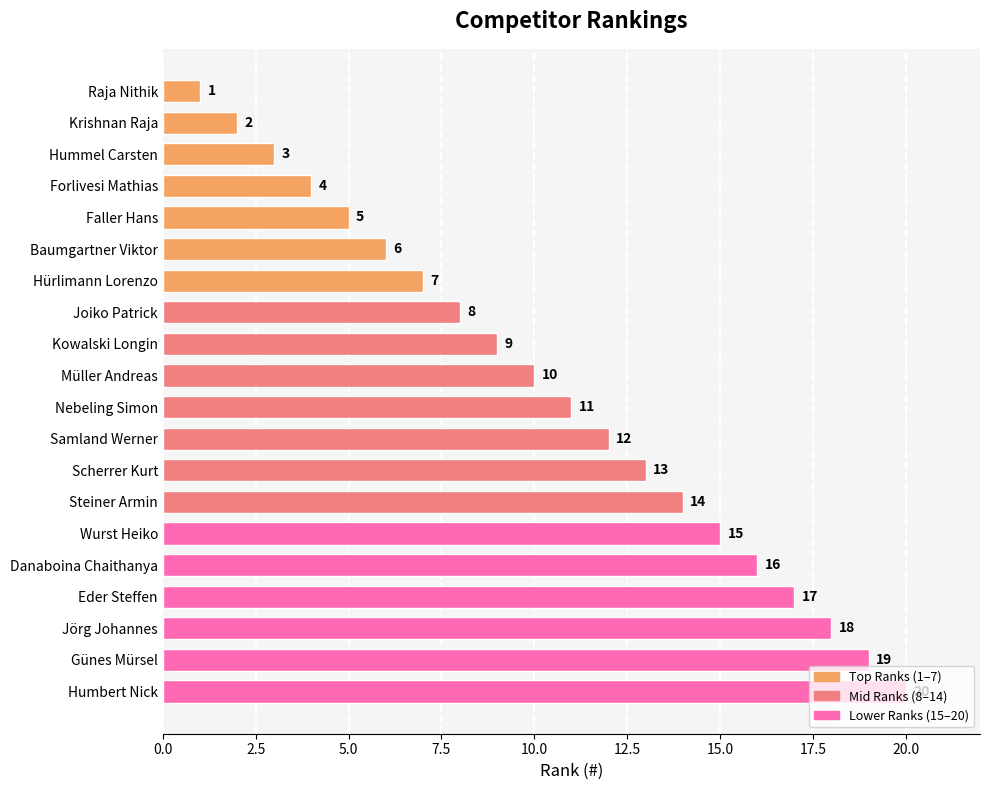

Where is the data nearest to the value 10?

Müller Andreas